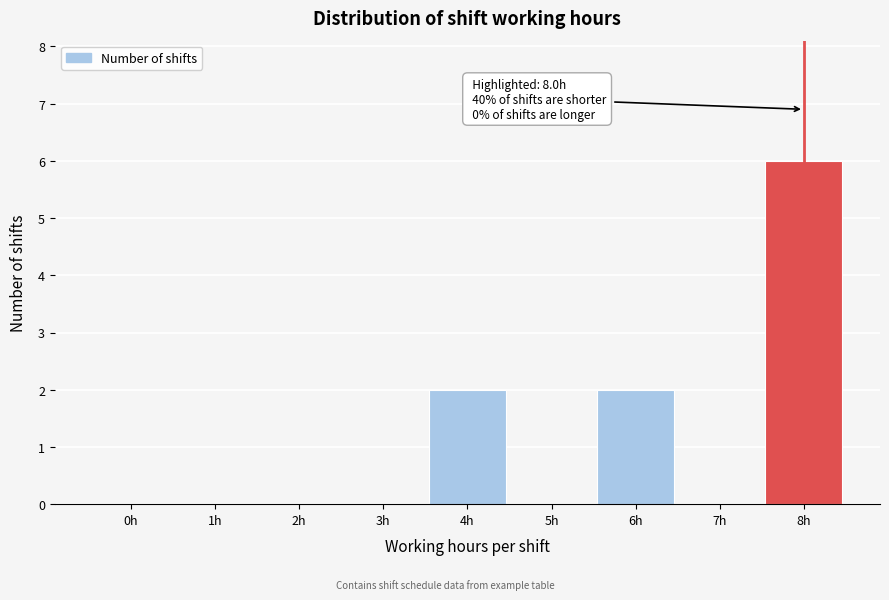

Reading left to right, what are all the values shown in this chart?

0h=0	1h=0	2h=0	3h=0	4h=2	5h=0	6h=2	7h=0	8h=6